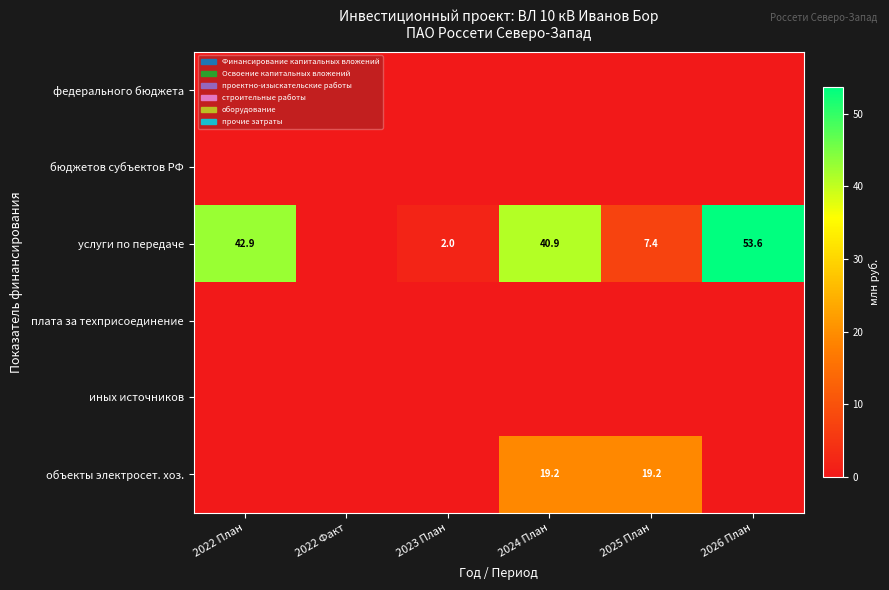

How many data points does each series have?

6